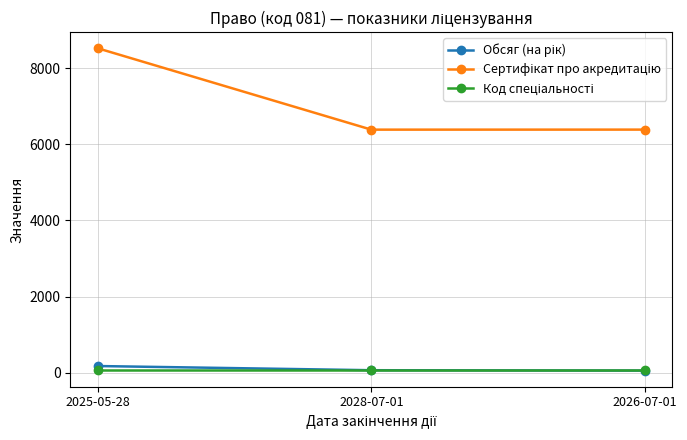

At how many categories does at least one series exceed 3285?

3